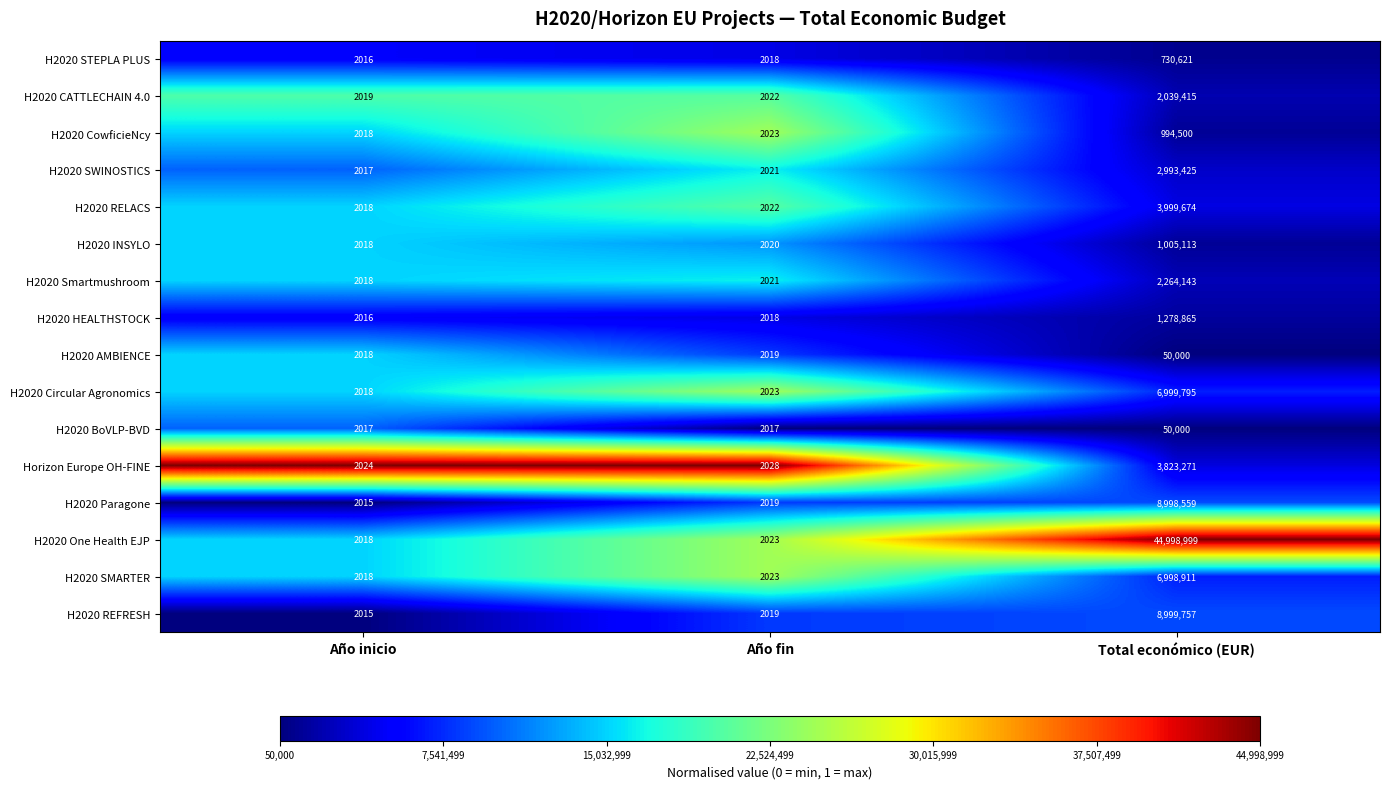

Where is Horizon Europe OH-FINE nearest to the value 1912647?

Año fin